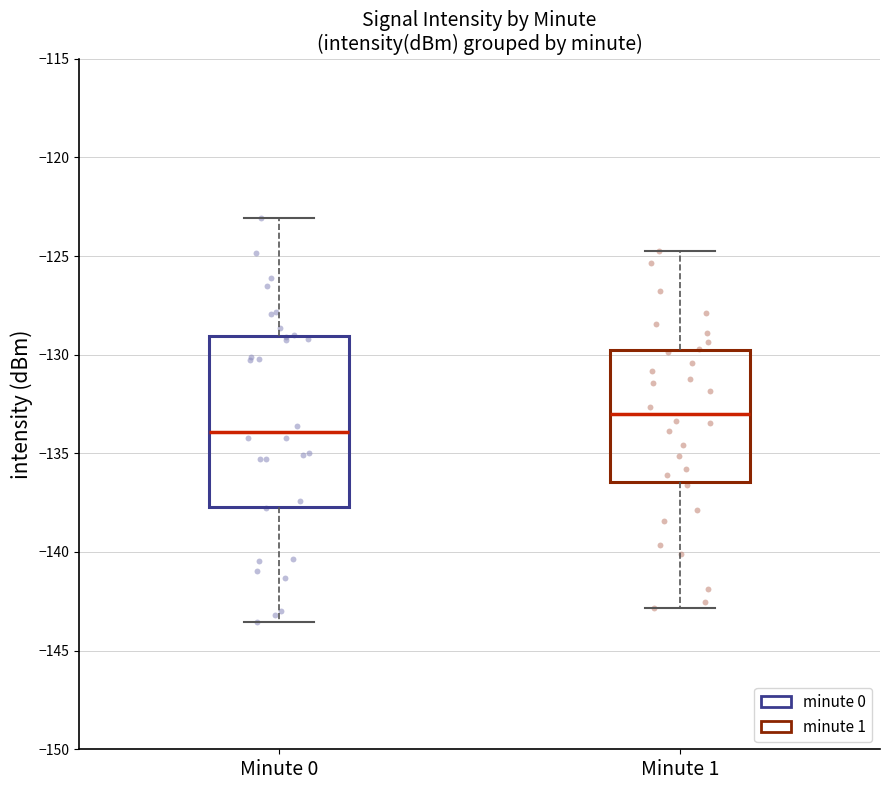

Which box is the tallest, from its lower edge to its upper edge?

Minute 0